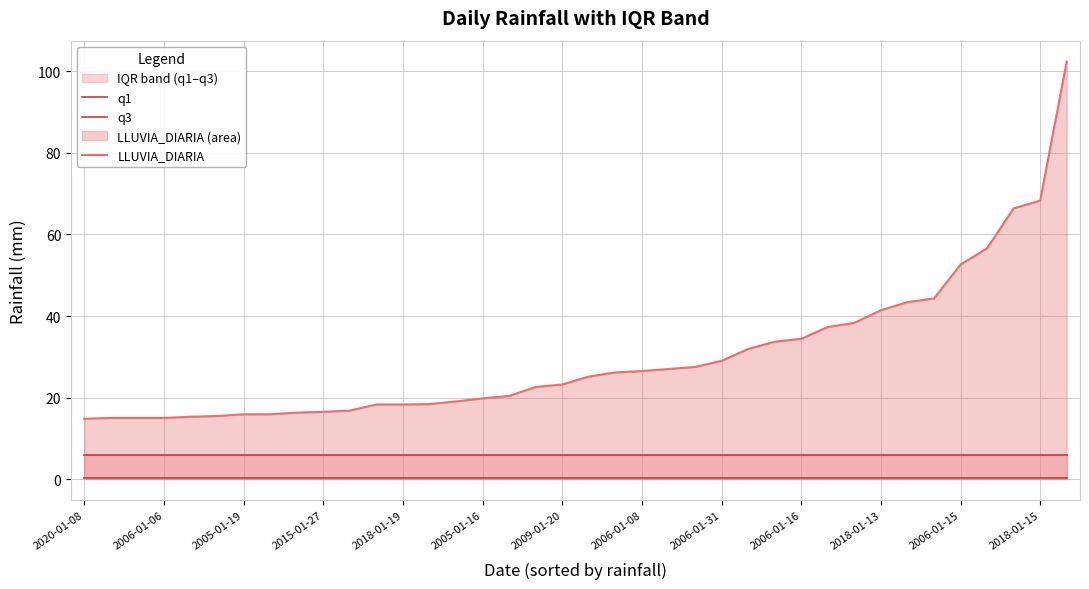

The LLUVIA_DIARIA series shows 34.4 at 2006-01-16. True or false?

True